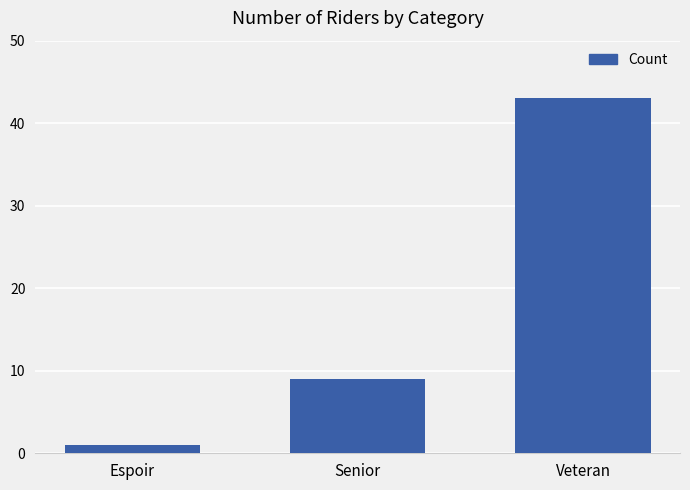

List the labels in order of value, smallest first.

Espoir, Senior, Veteran